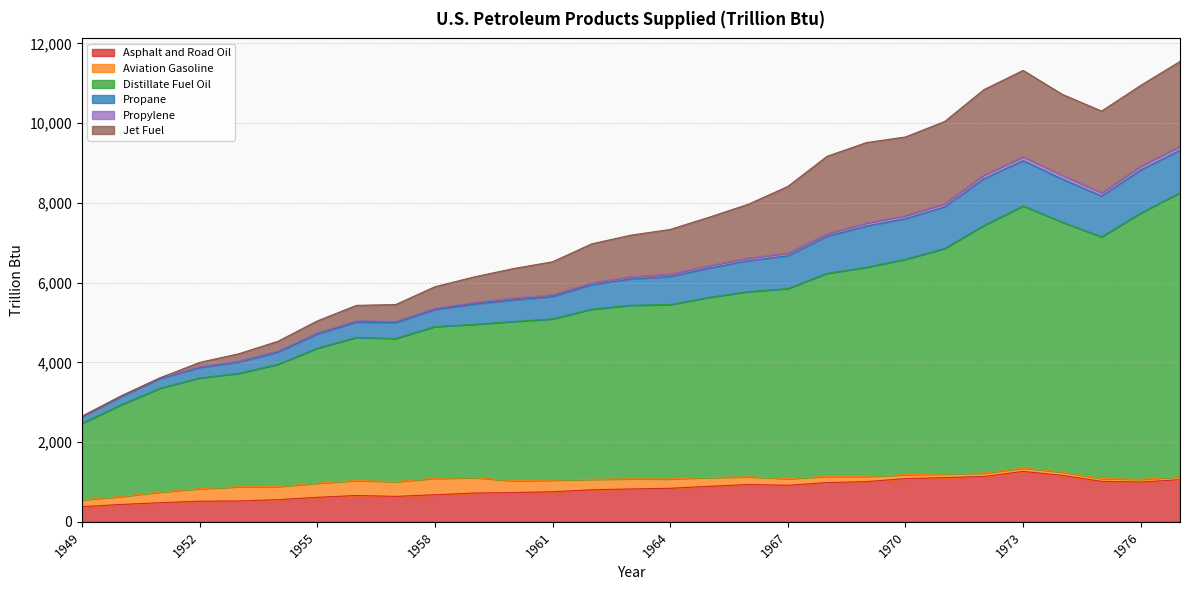

The Asphalt and Road Oil series shows 517.3 at 1952. True or false?

True